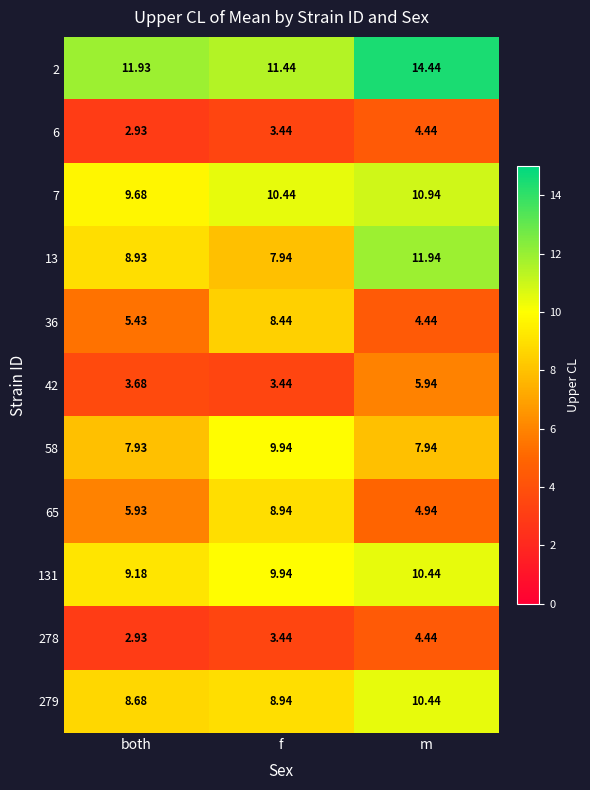

At which category does the chart reach its peak across all series?

m